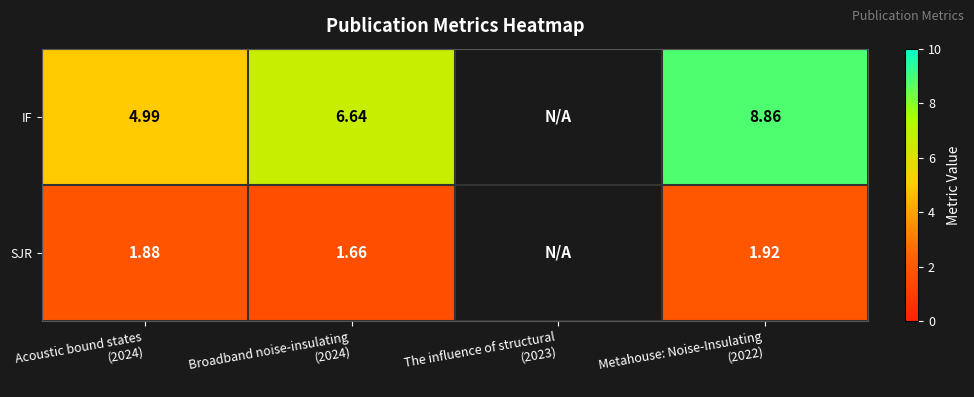

Where does the IF series first go above 6?

Broadband noise-insulating (2024)